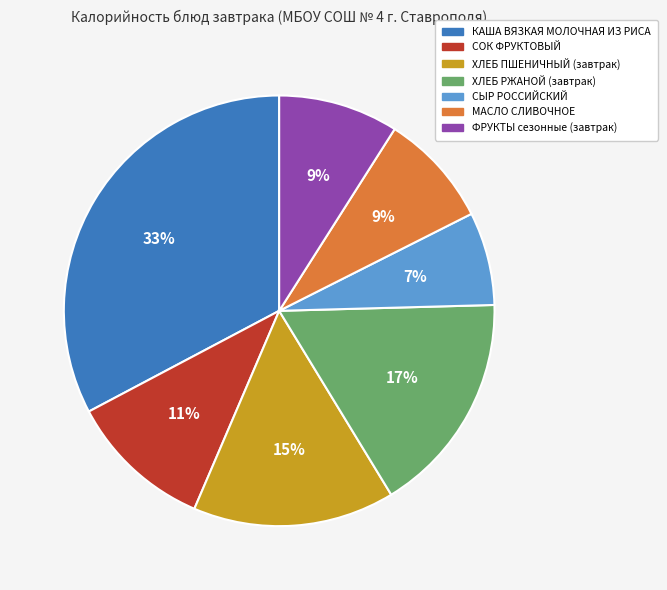

To the nearest percent, what is the average slice percentage?

14%